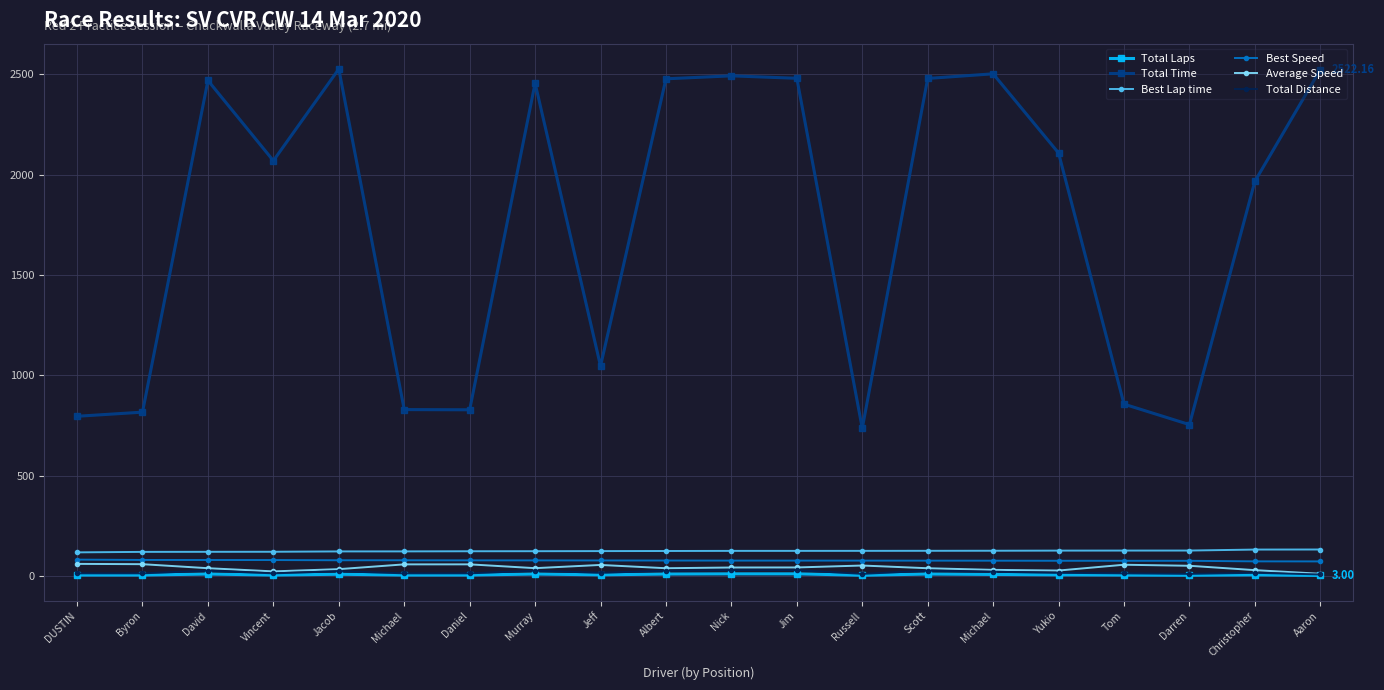

Where is the first local maximum for Total Time?

David